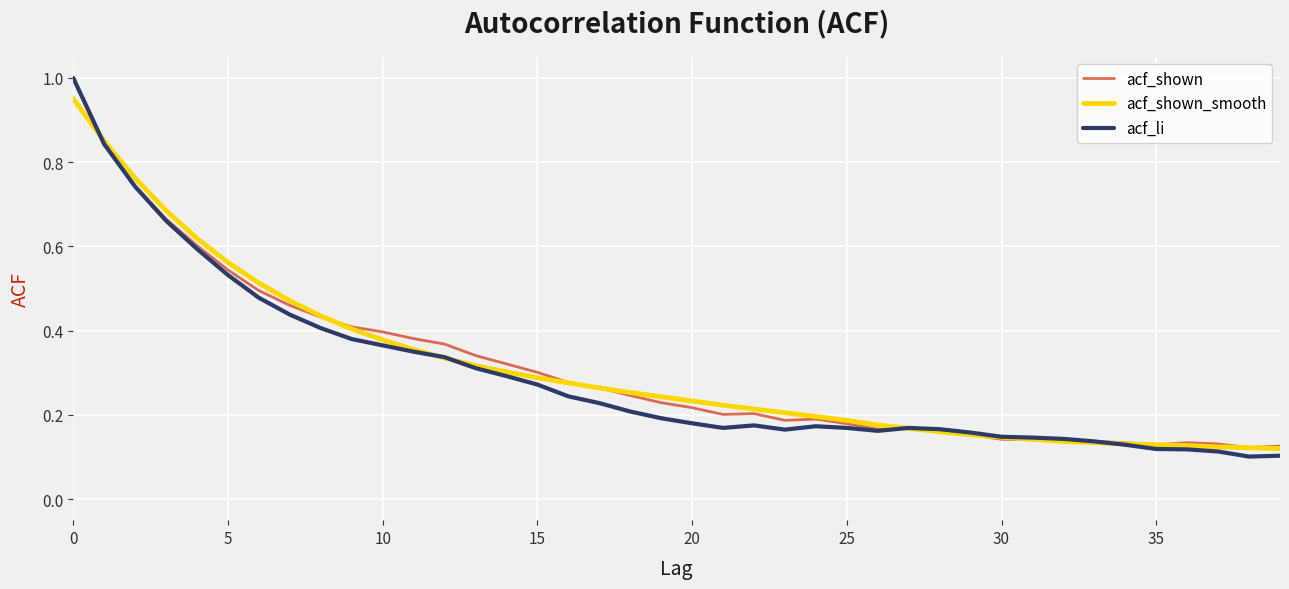

What are all the series names shown in the legend?

acf_shown, acf_shown_smooth, acf_li